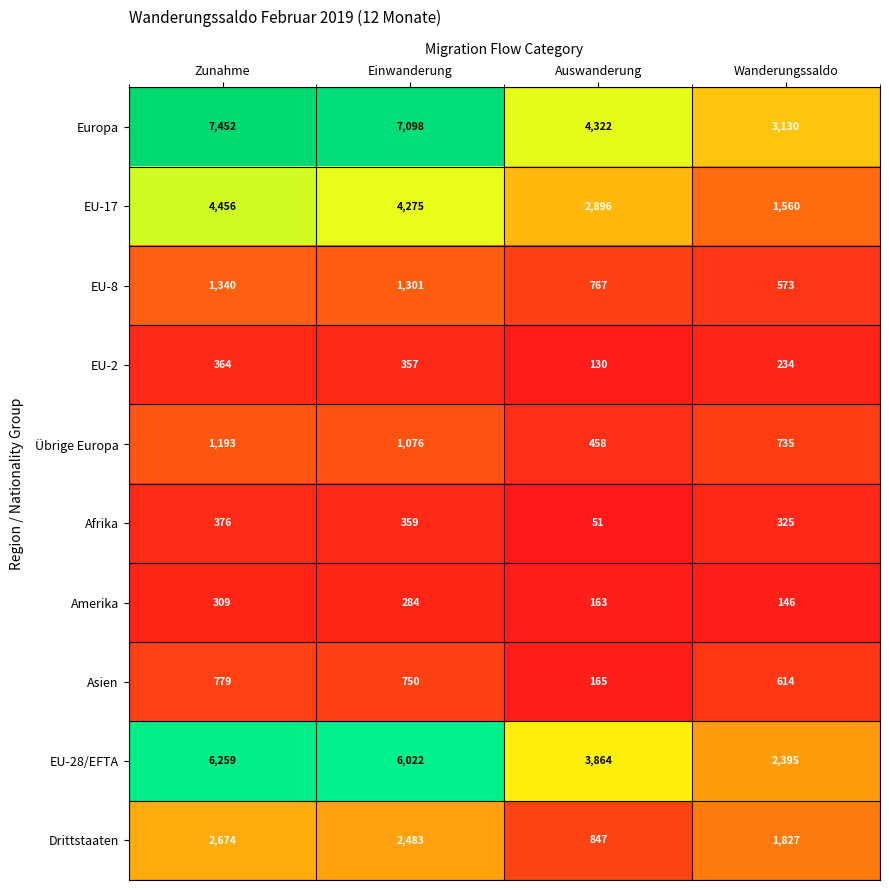

Which category has the lowest value across all series?

Auswanderung